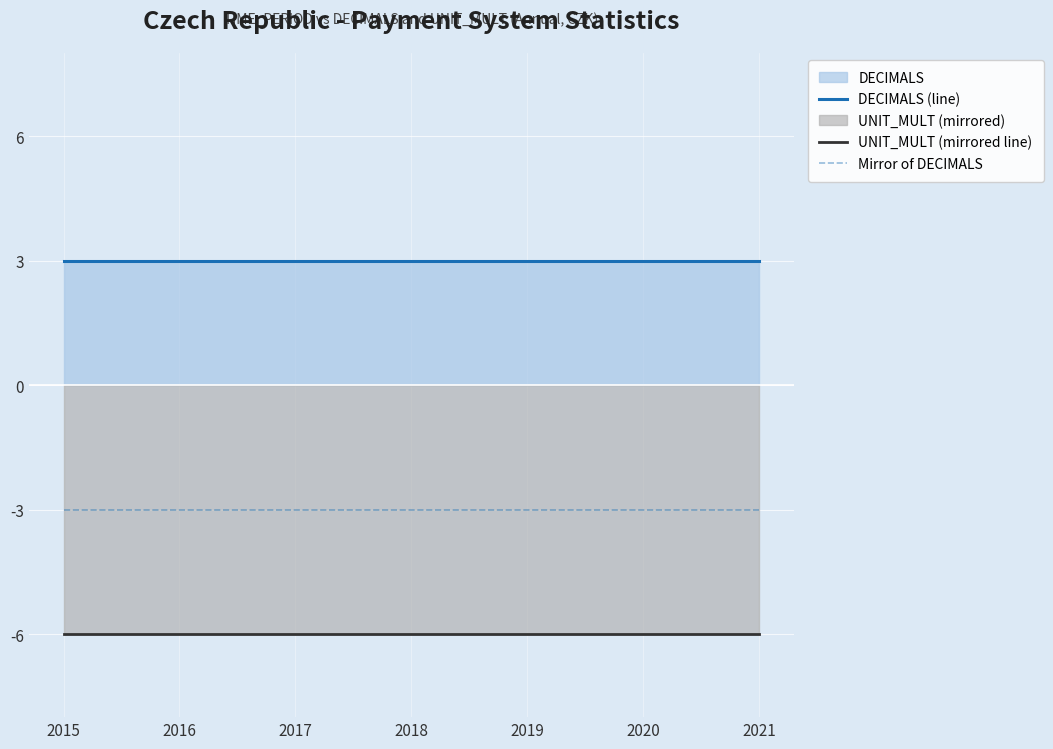

How many distinct data groups are displayed?

3